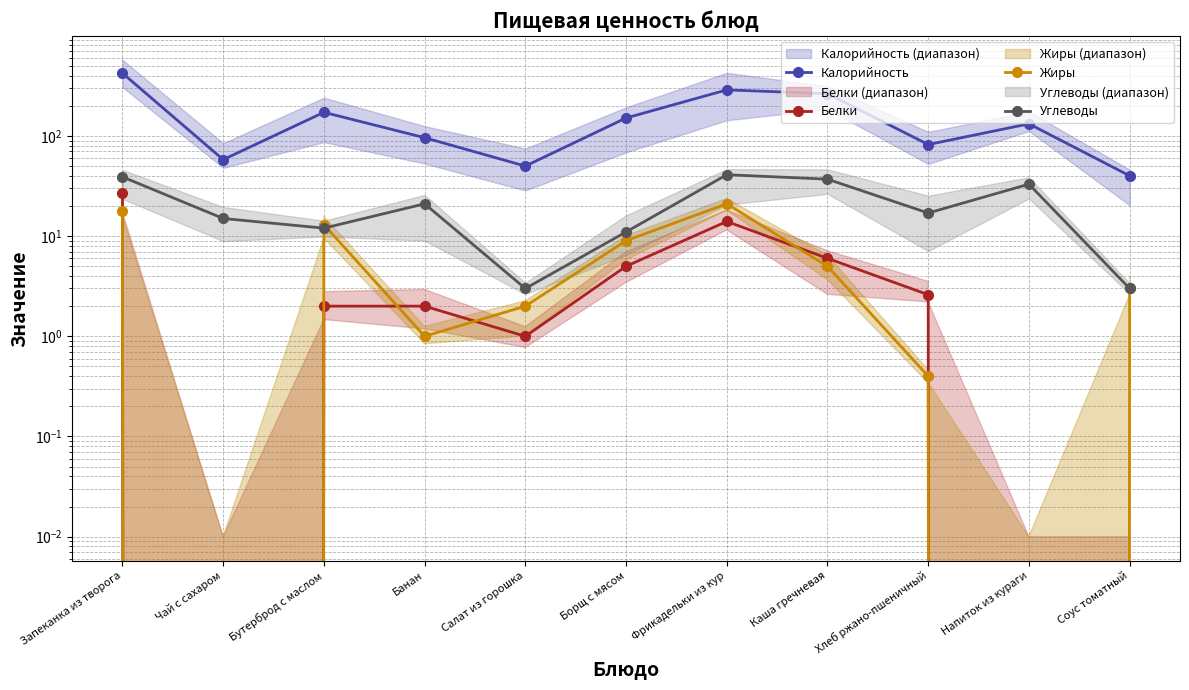

What is the label of the 11th point from the right?

Запеканка из творога